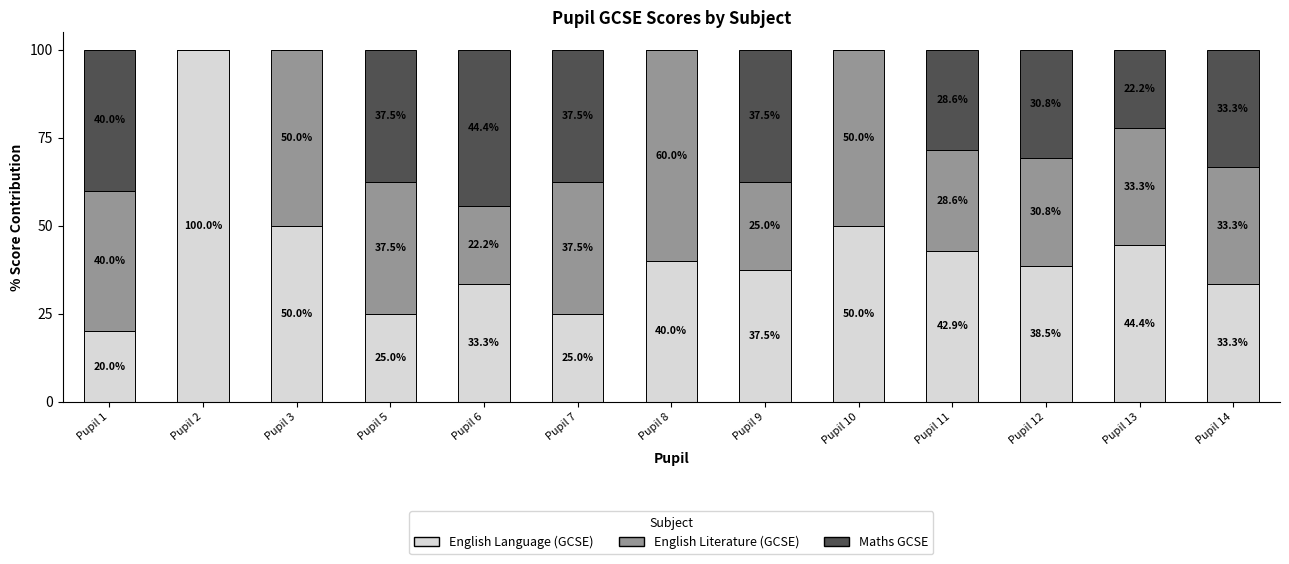

What is the highest value of the English Language (GCSE) series?

100.0